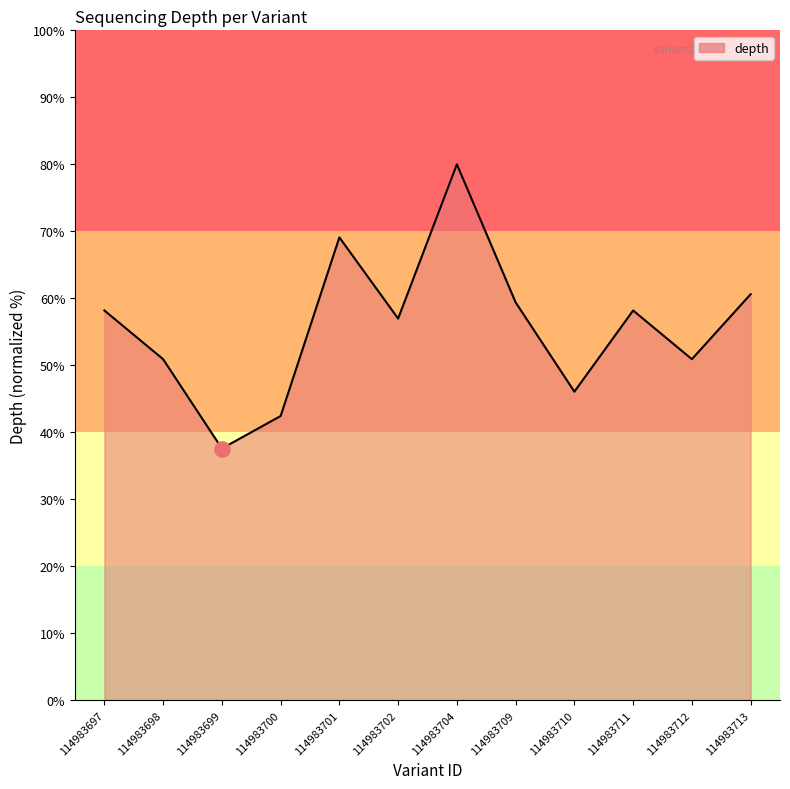

Between 114983697 and 114983698, which is larger?

114983697